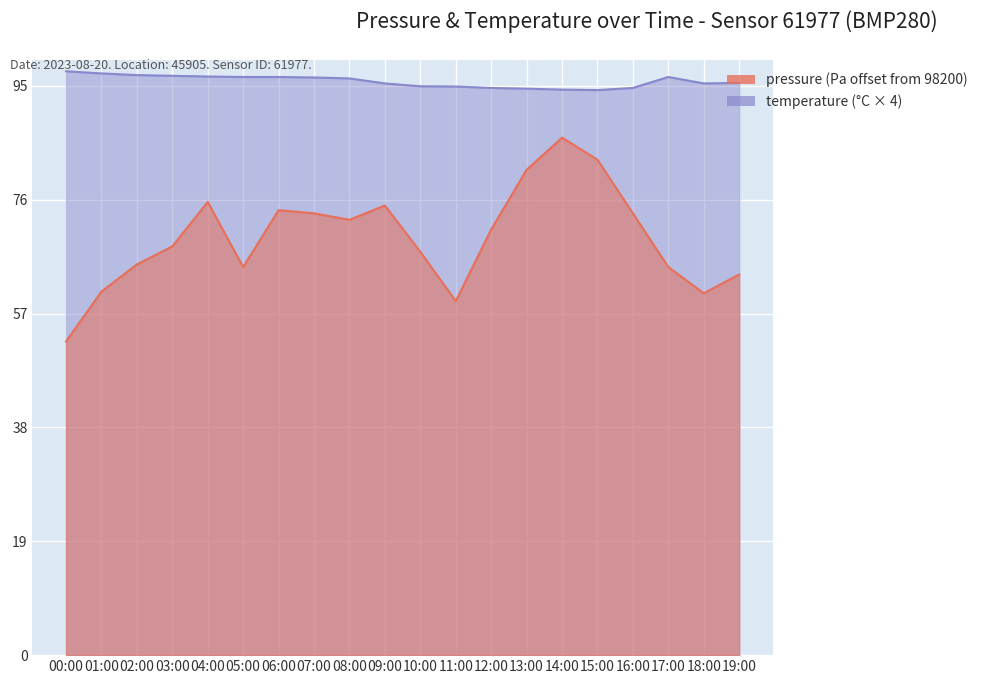

How many interior local peaks does the pressure series have?

4